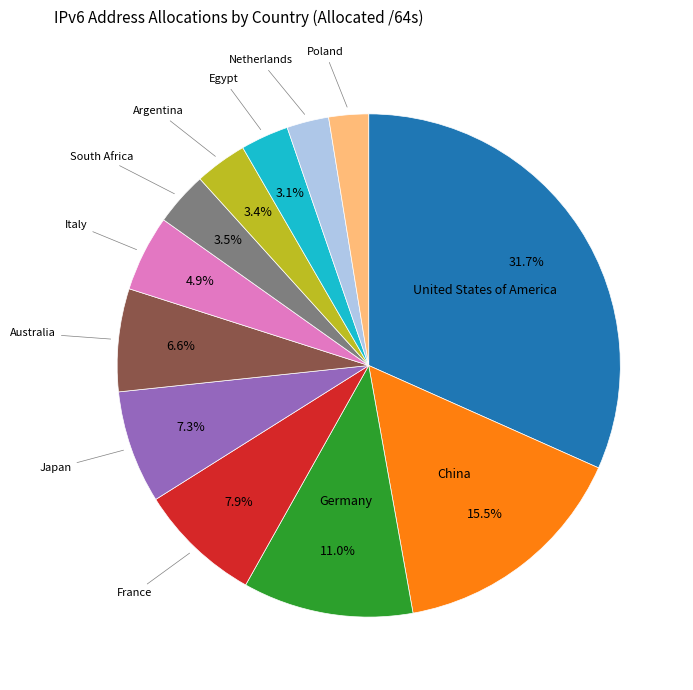

Is there any slice that represents more than half of the pie?

No